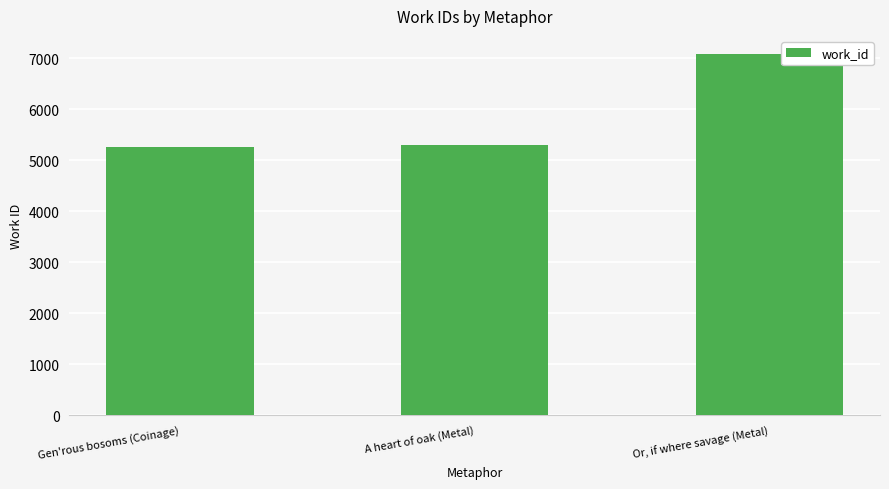

What is the smallest value displayed?

5248